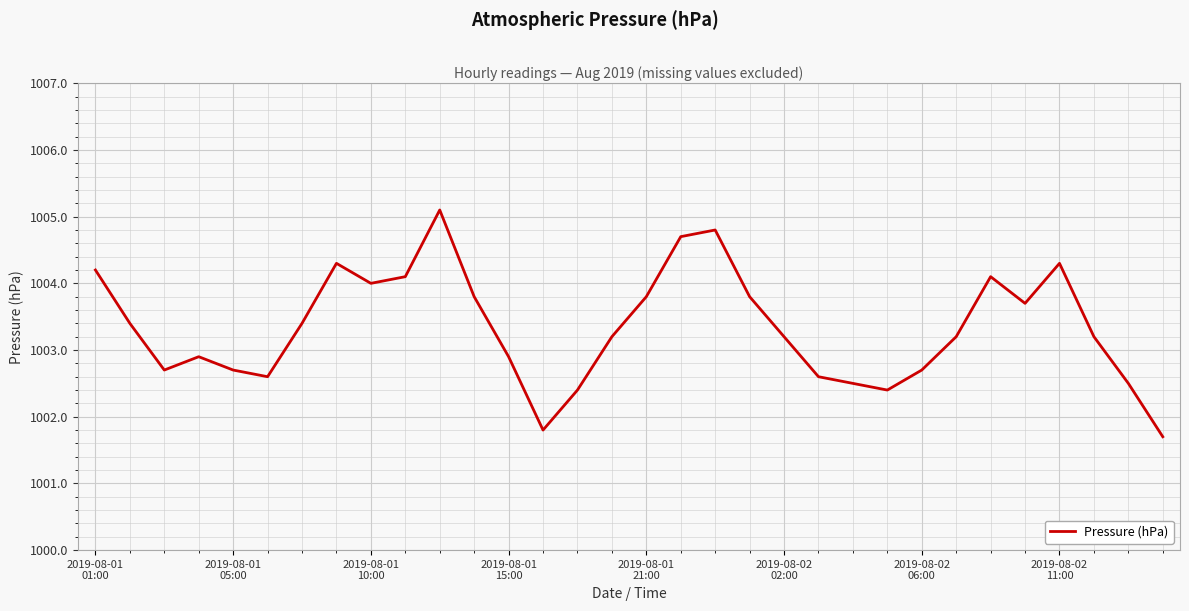

What is the greatest value displayed?

1005.1